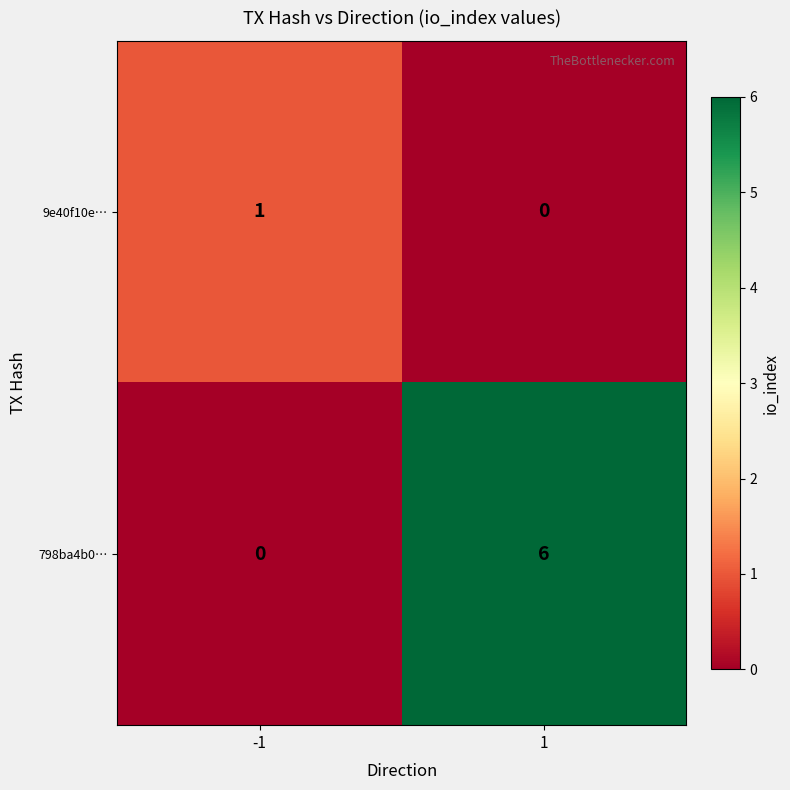

Rank the series at -1 from lowest to highest value.

798ba4b0…, 9e40f10e…